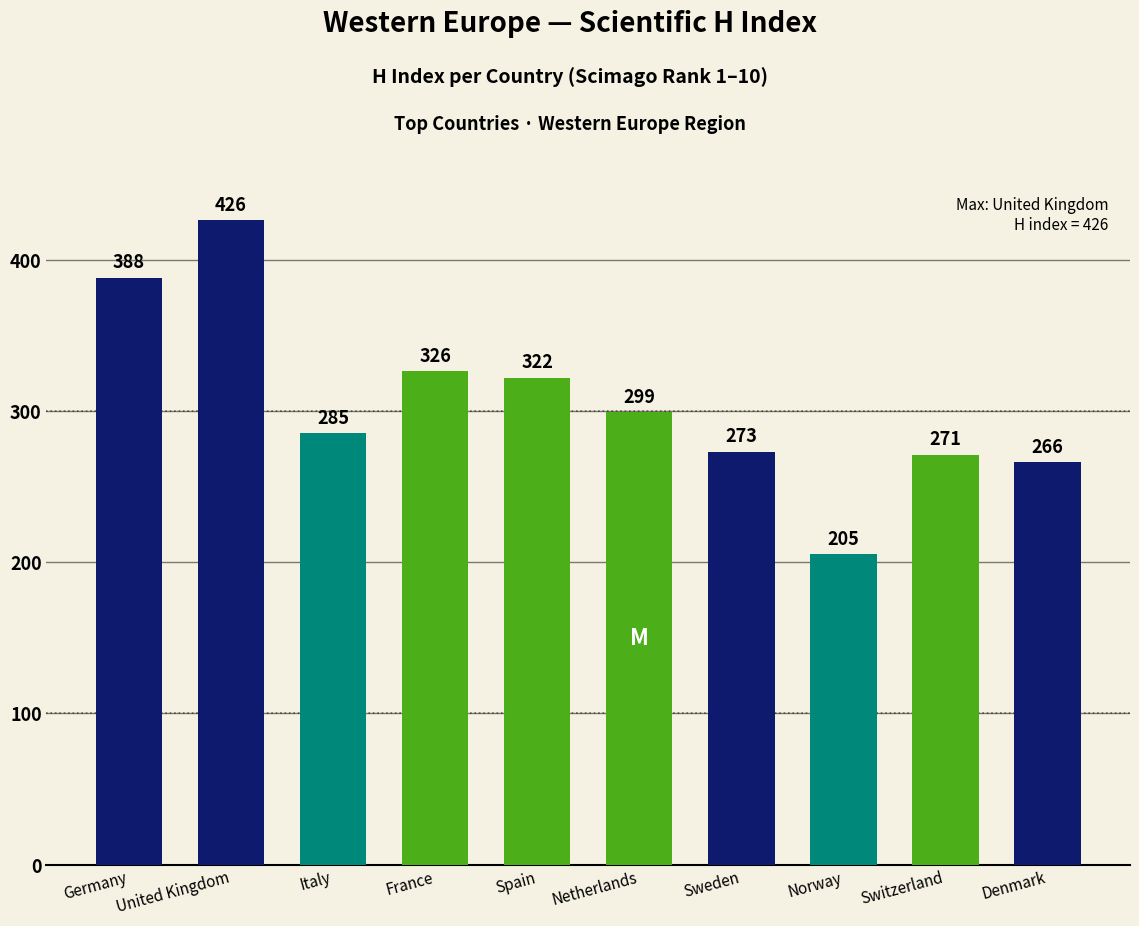

Rank the categories by value from highest to lowest.

United Kingdom, Germany, France, Spain, Netherlands, Italy, Sweden, Switzerland, Denmark, Norway